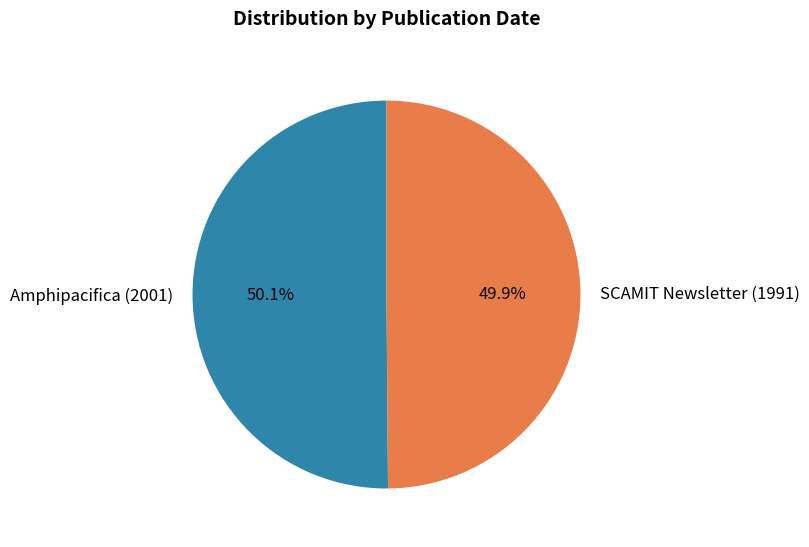

Is there a majority slice in this chart?

Yes